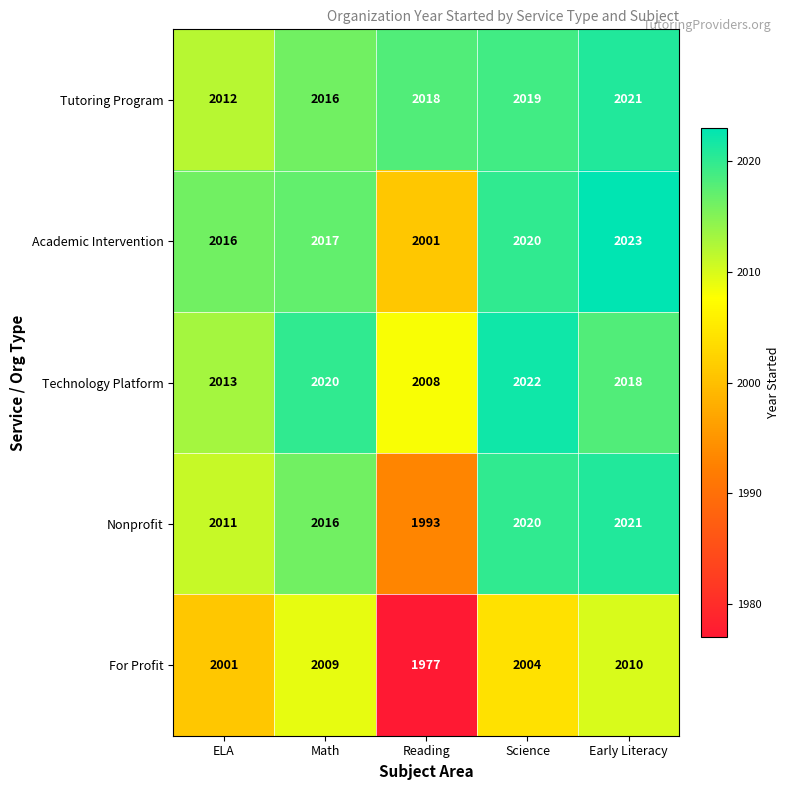

What is the greatest value displayed?

2023